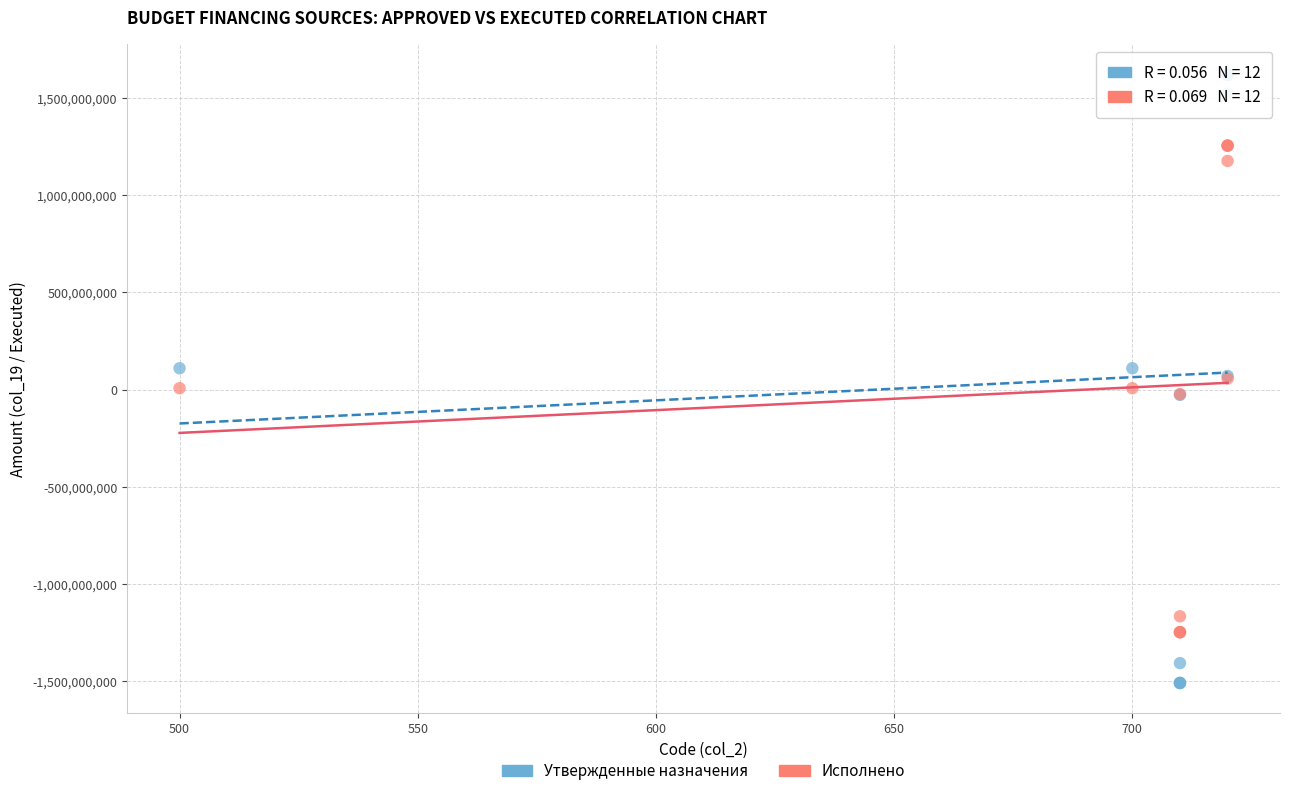

What is the X range (max minus min) for the scatter plot?

220.0